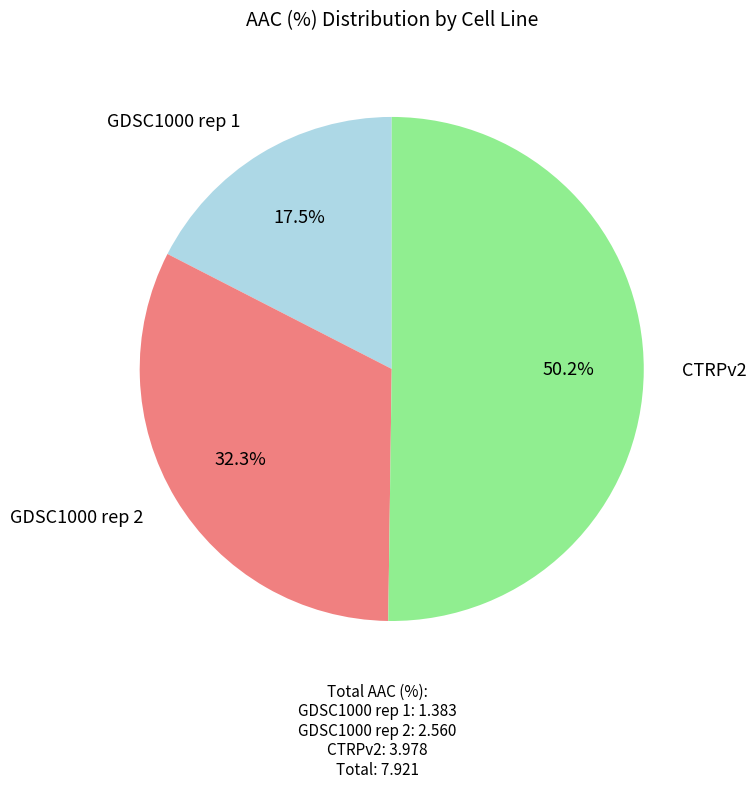

How many segments does this pie chart have?

3